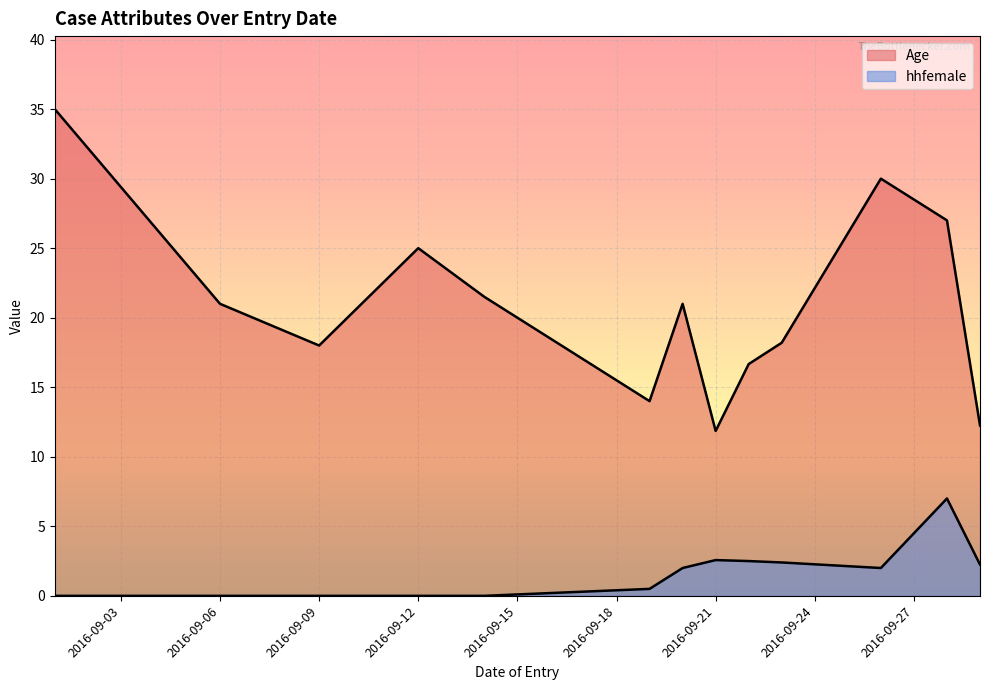

How many lines are shown in the chart?

2